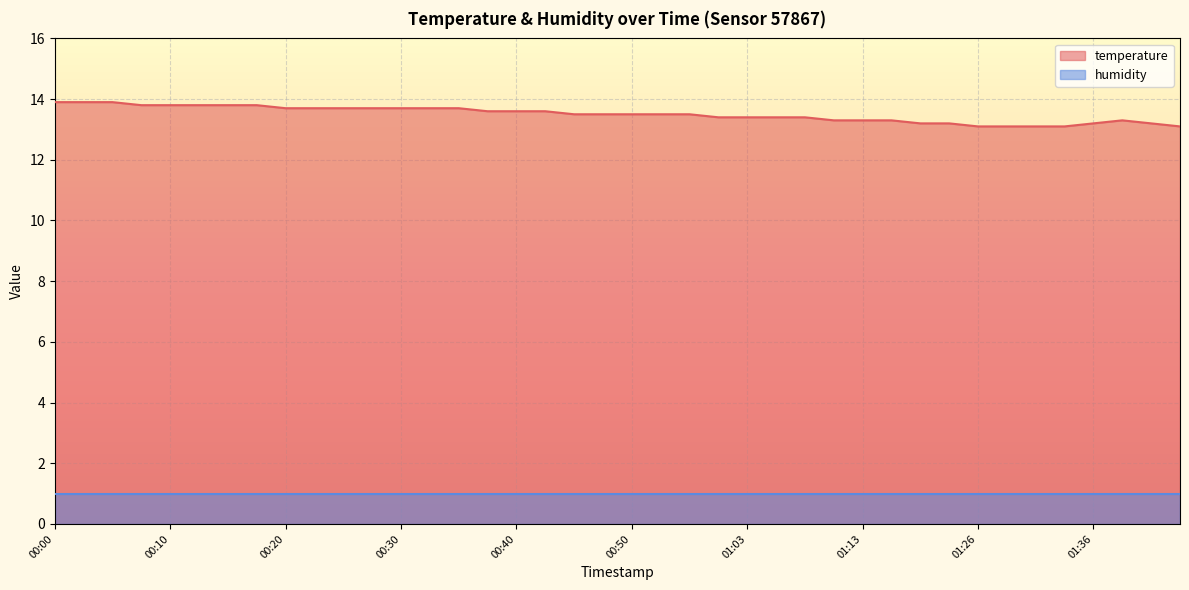

What value does the data have at 01:13?

13.3